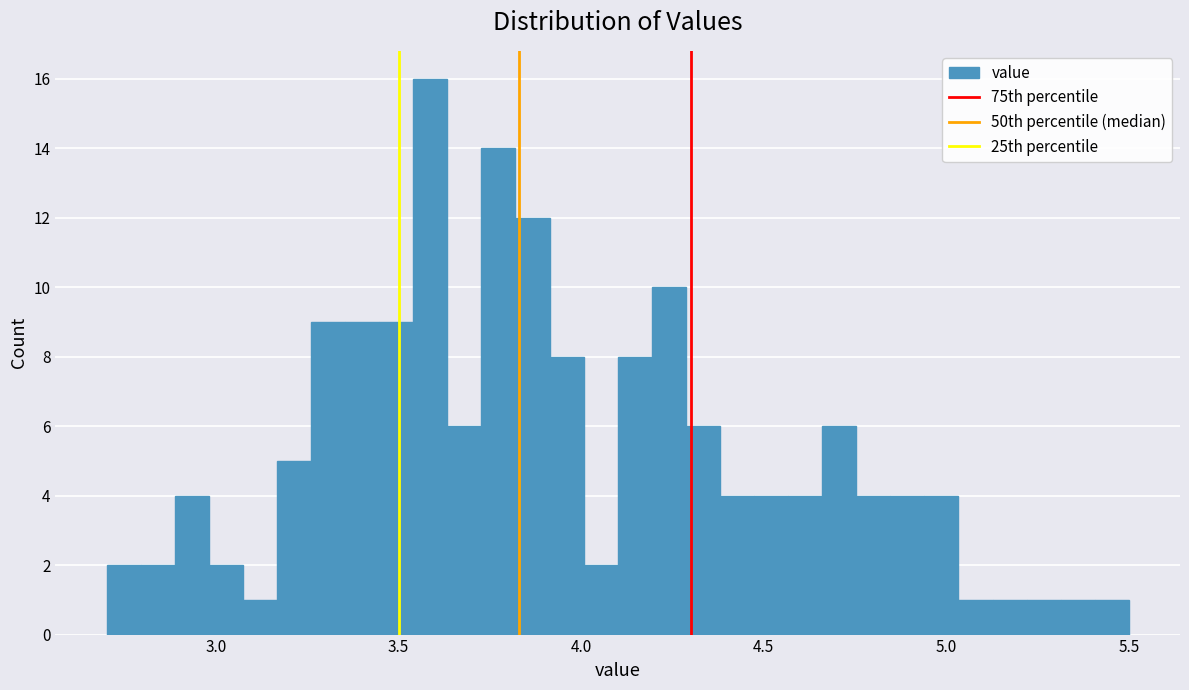

Around what value on the x-axis is the tallest bar? Give the approximate position of its centre, as read against the axis.

3.60